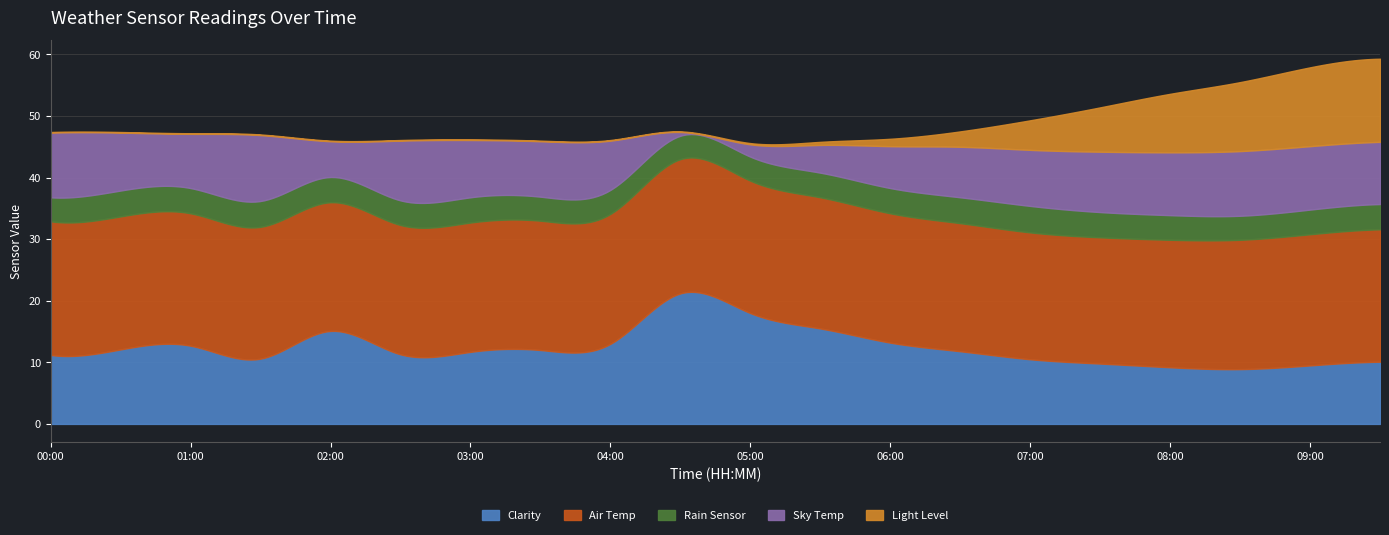

Where is the first local minimum for Sky Temp?

01:00